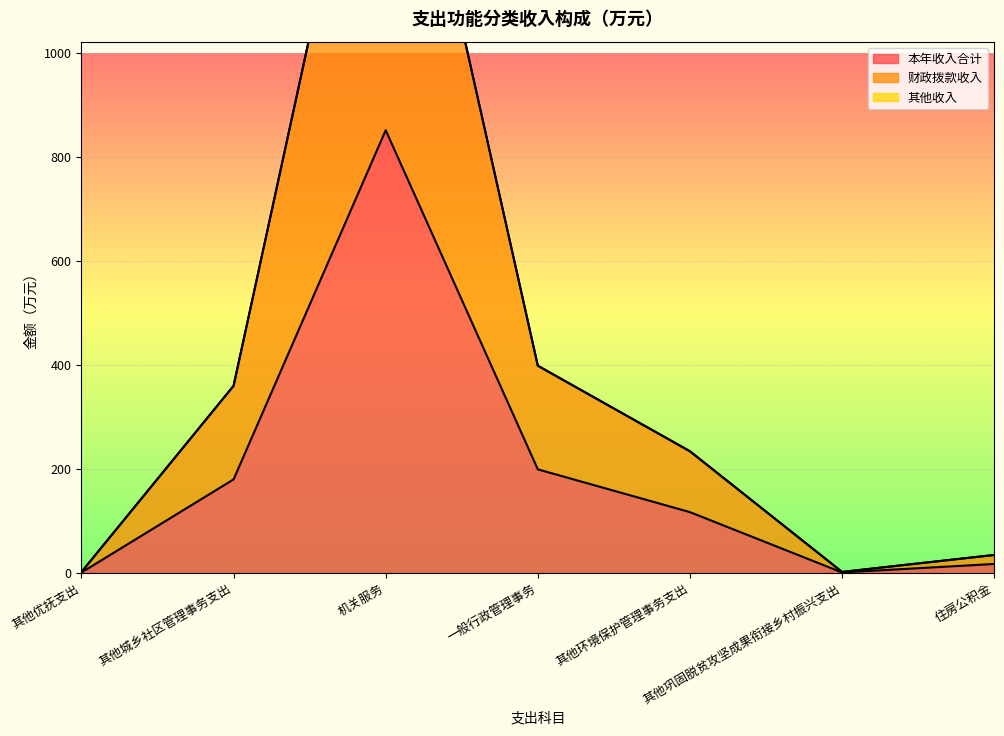

What is the total value across all series at 机关服务?

2555.3